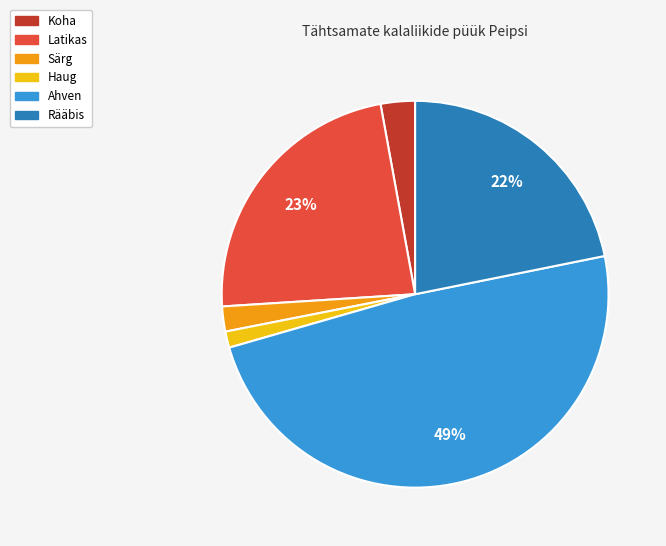

Rank the categories by value from lowest to highest.

Haug, Särg, Koha, Rääbis, Latikas, Ahven